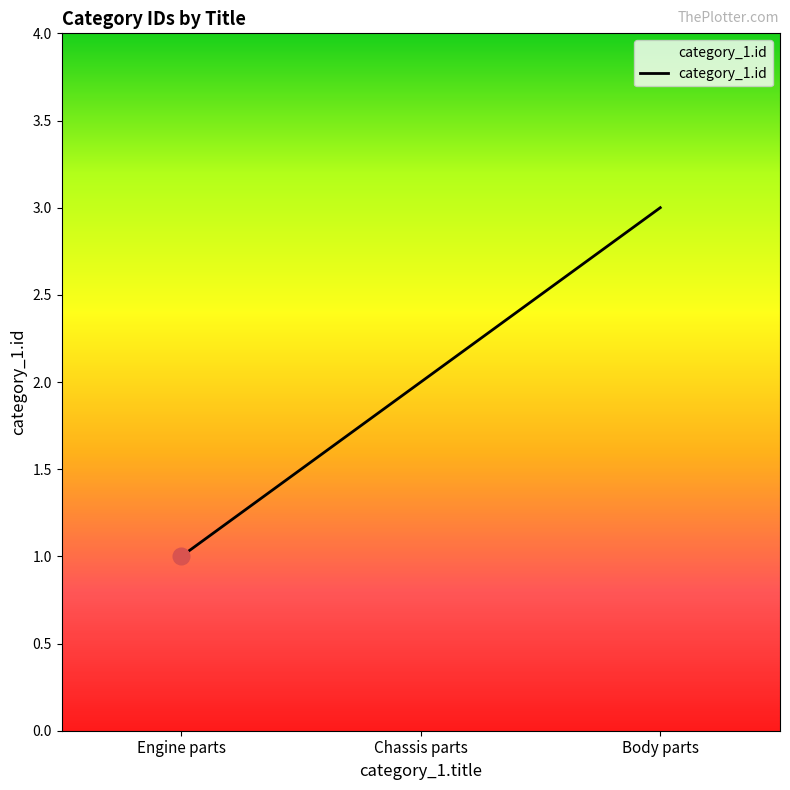

How many lines are shown in the chart?

1